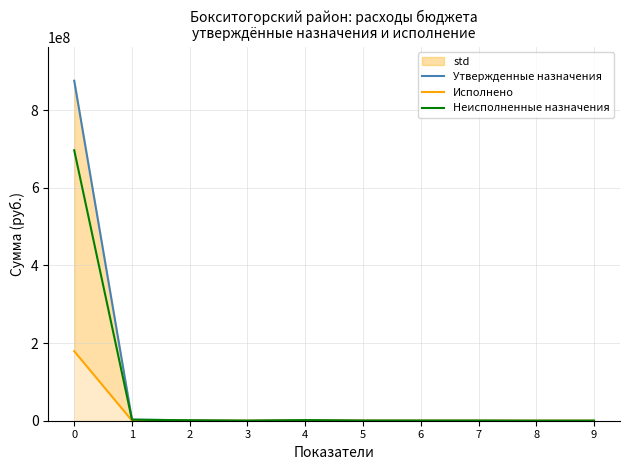

Which series has the largest total across all categories?

Утвержденные назначения